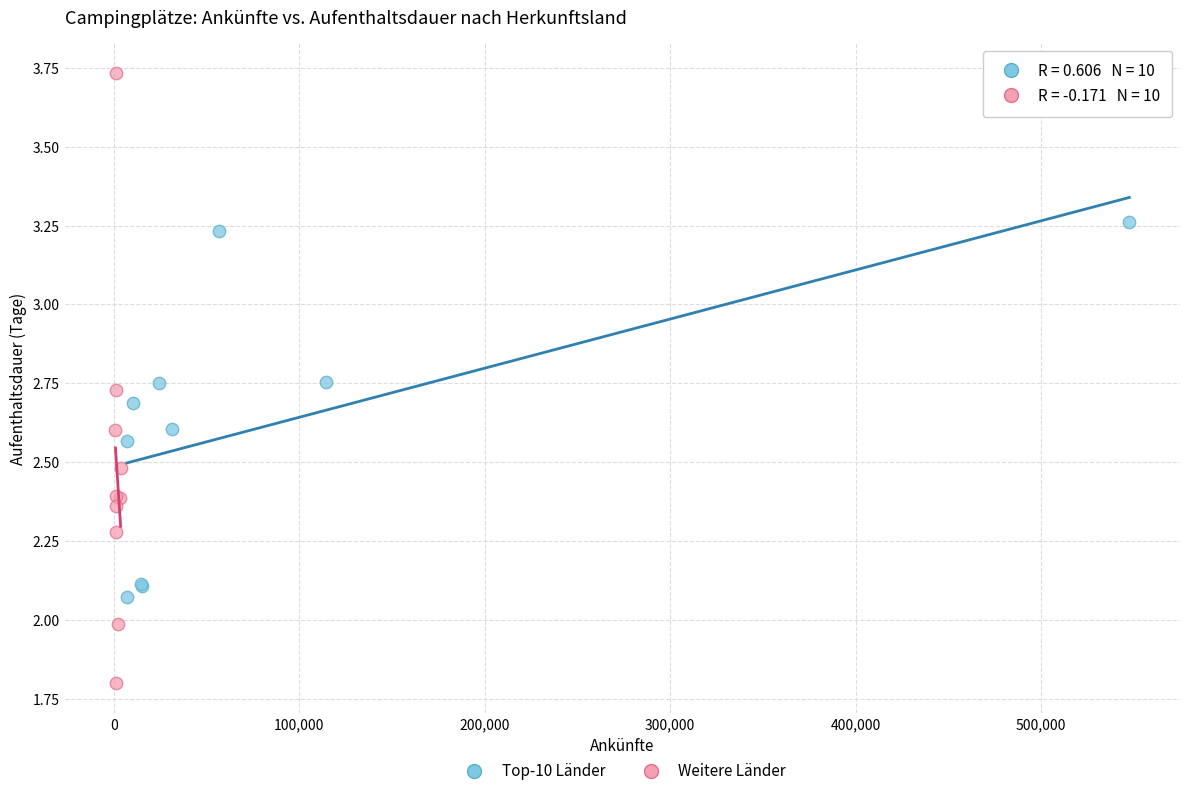

What are all the series names shown in the legend?

Top-10 Länder, Weitere Länder